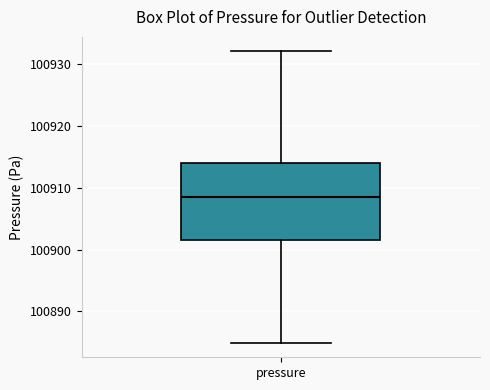

Transcribe this box plot: give where the median line is, the range the box spans, and where the two whiskers end, as read against the y-axis. The values are not printed on the chart, so give them approximately, as read against the axis.

median 100908, box 100902 to 100914, whiskers 100885 to 100932